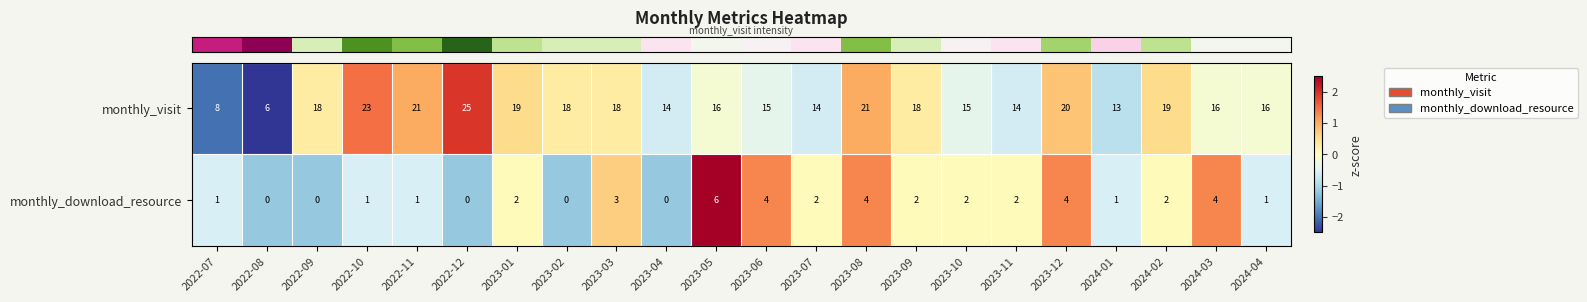

What is the sum of all monthly_download_resource values?

42